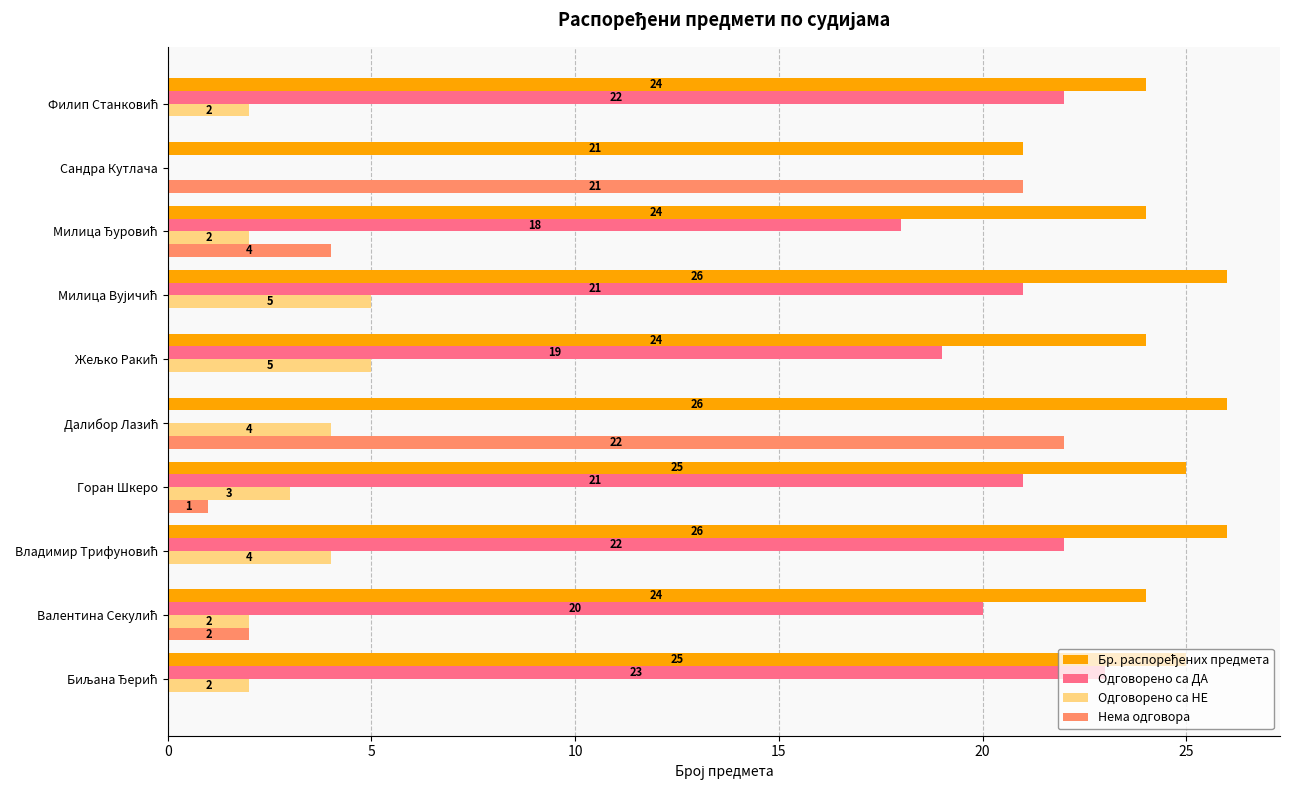

What is the sum of all Одговорено са НЕ values?

29